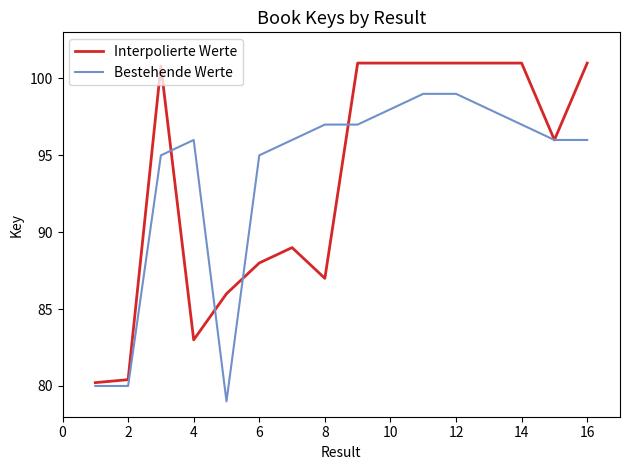

List the series in order of their peak value, lowest first.

Bestehende Werte, Interpolierte Werte